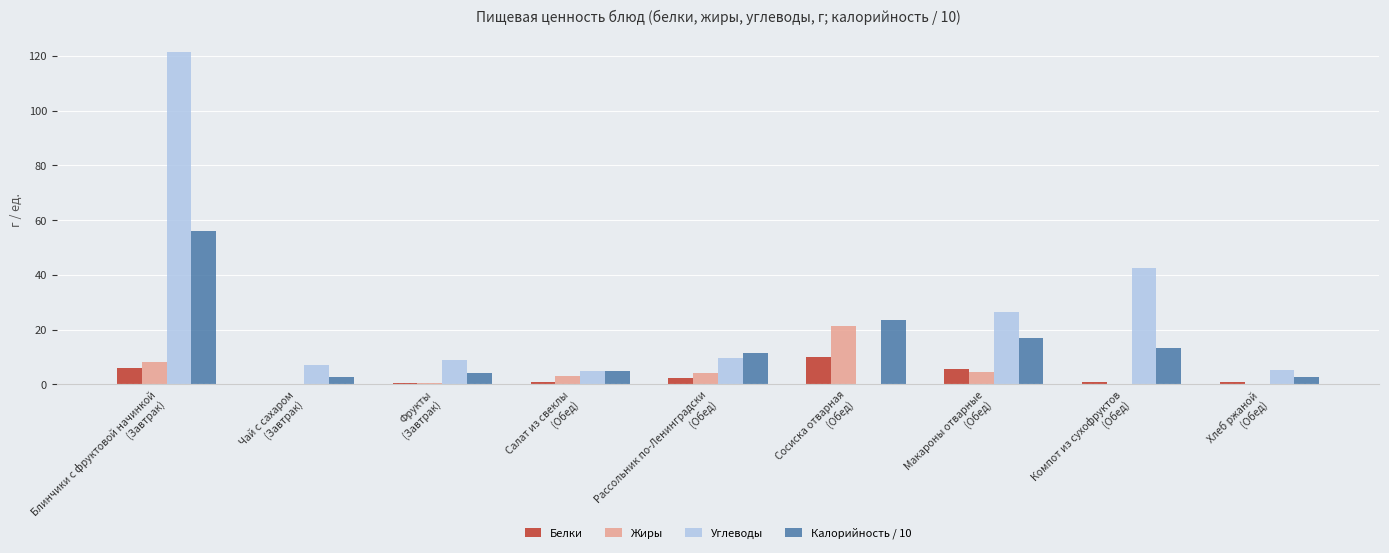

True or false: Белки has a value of 0.4 at Фрукты
(Завтрак).

True